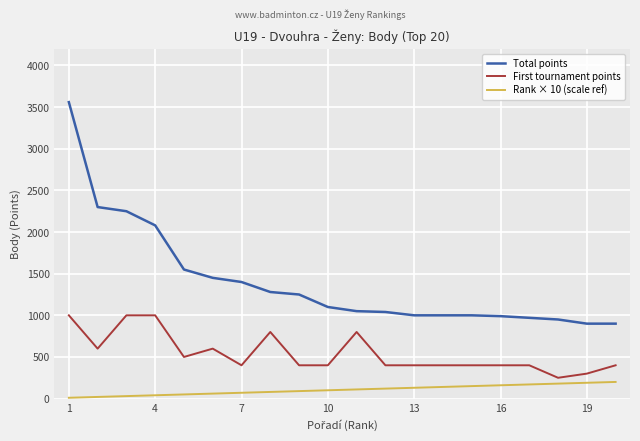

Which series has the largest total across all categories?

Total points